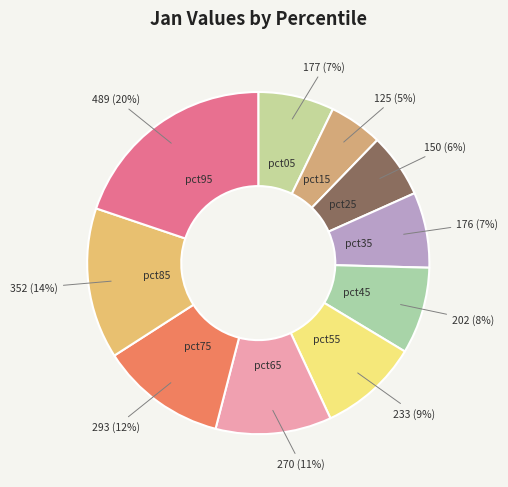

Count the number of slices in the pie.

10